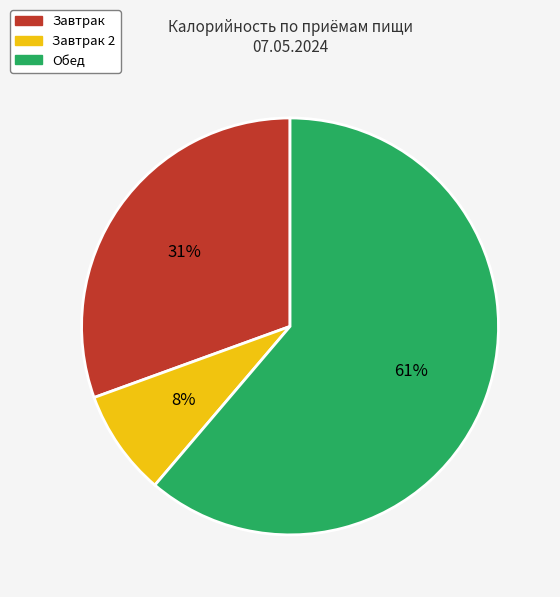

What percentage is the Обед slice, to the nearest percent?

61%